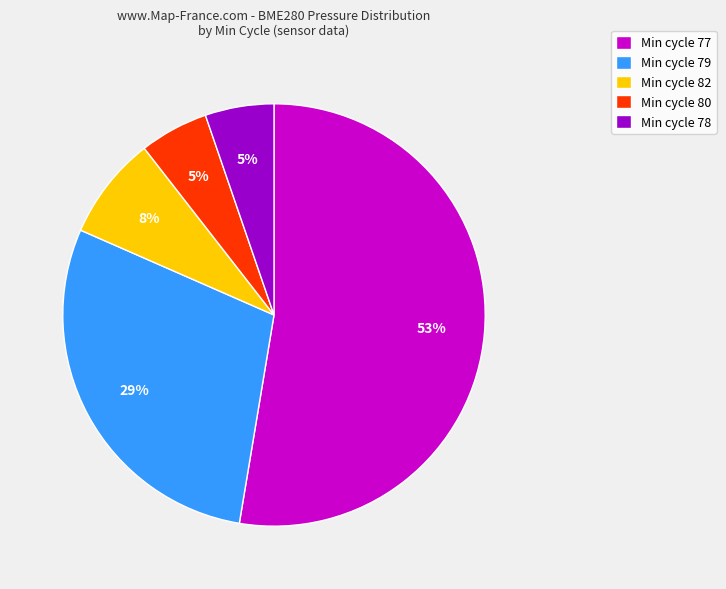

Between Min cycle 80 and Min cycle 77, which is larger?

Min cycle 77